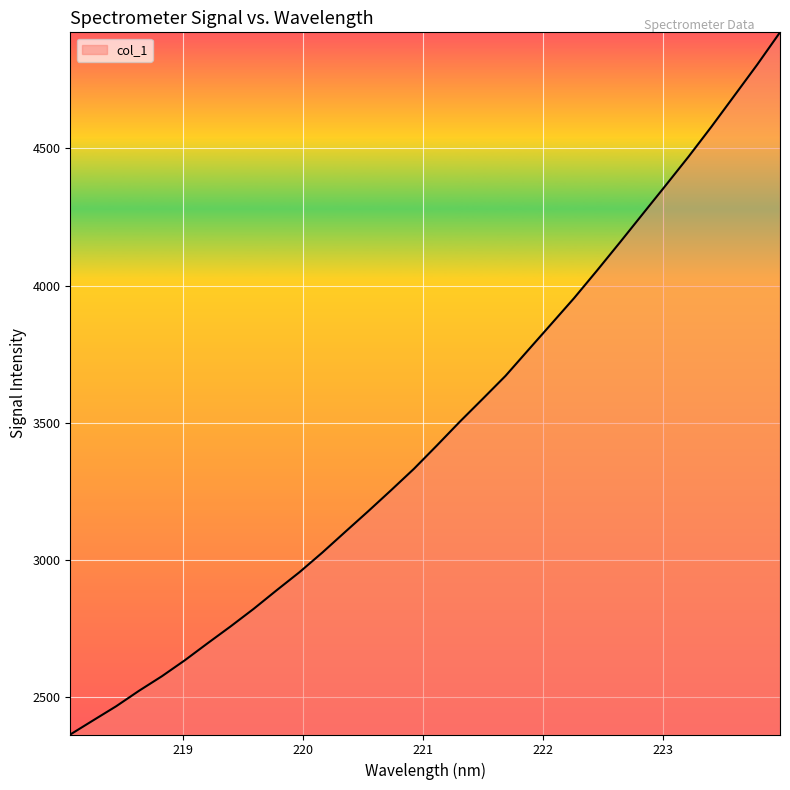

What is the minimum value shown in the chart?

2364.3